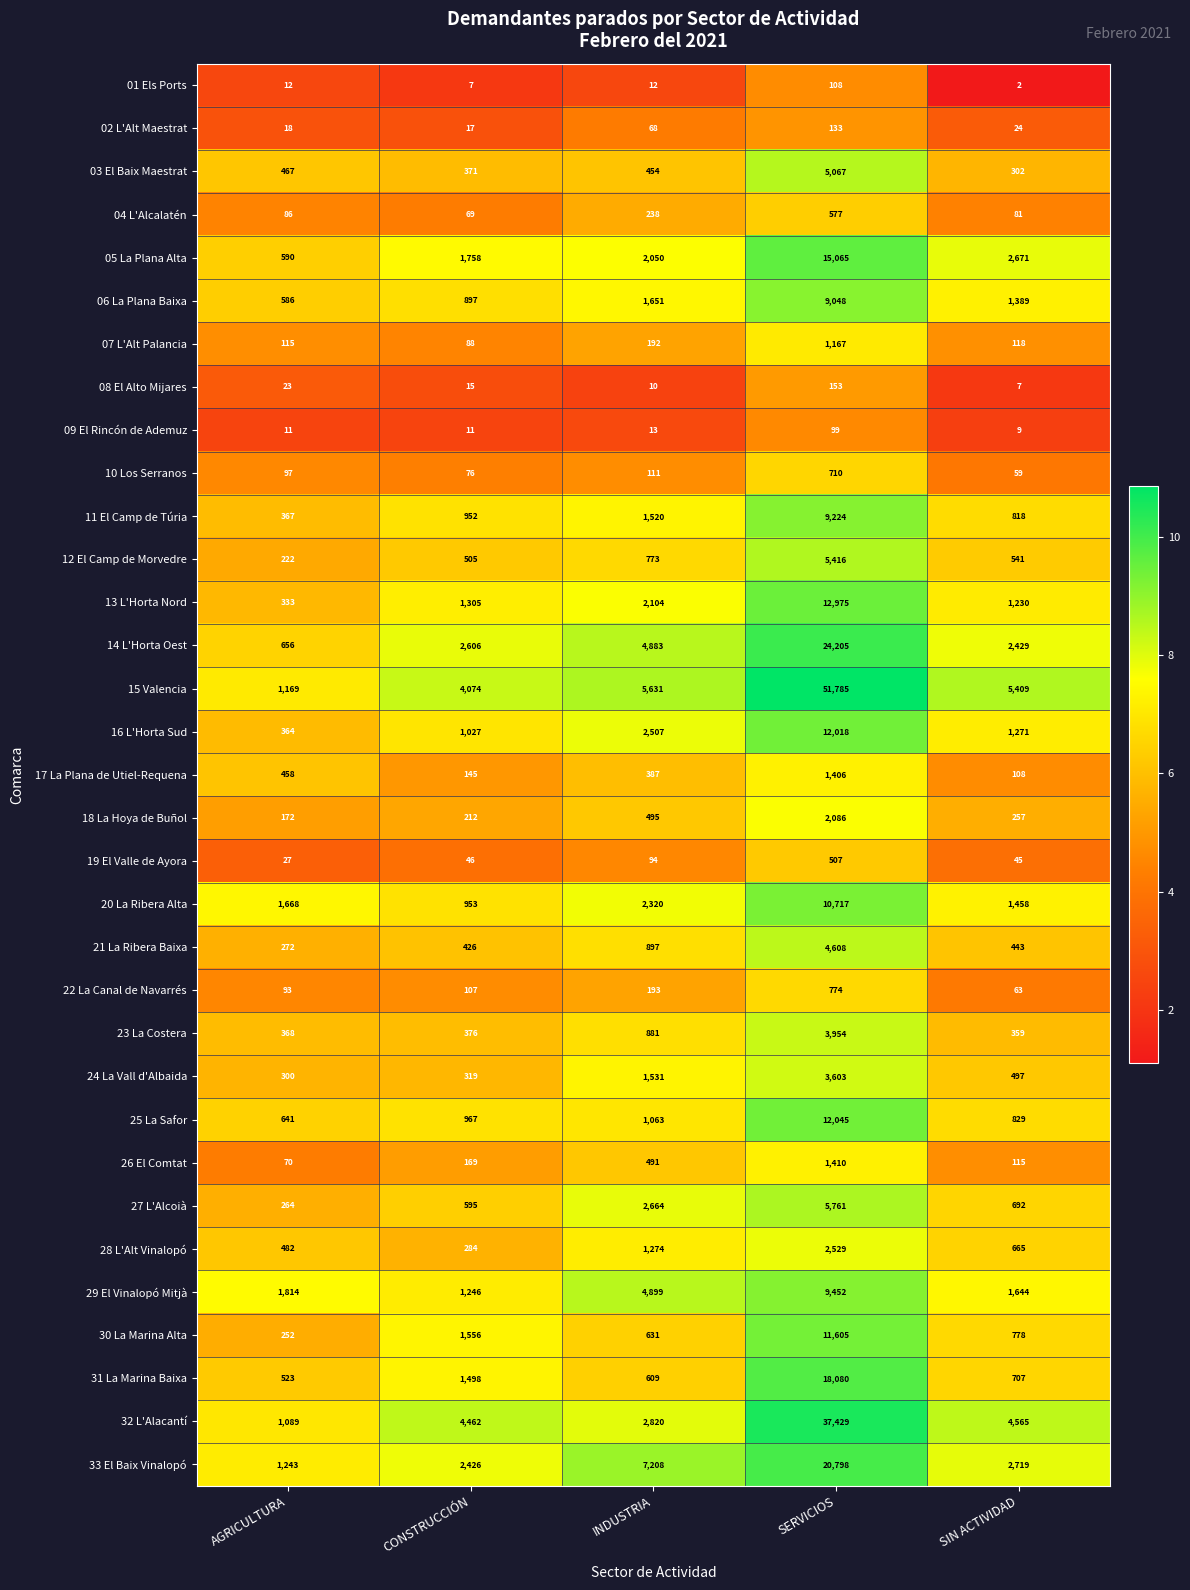

Which series has the widest spread of values?

15 Valencia